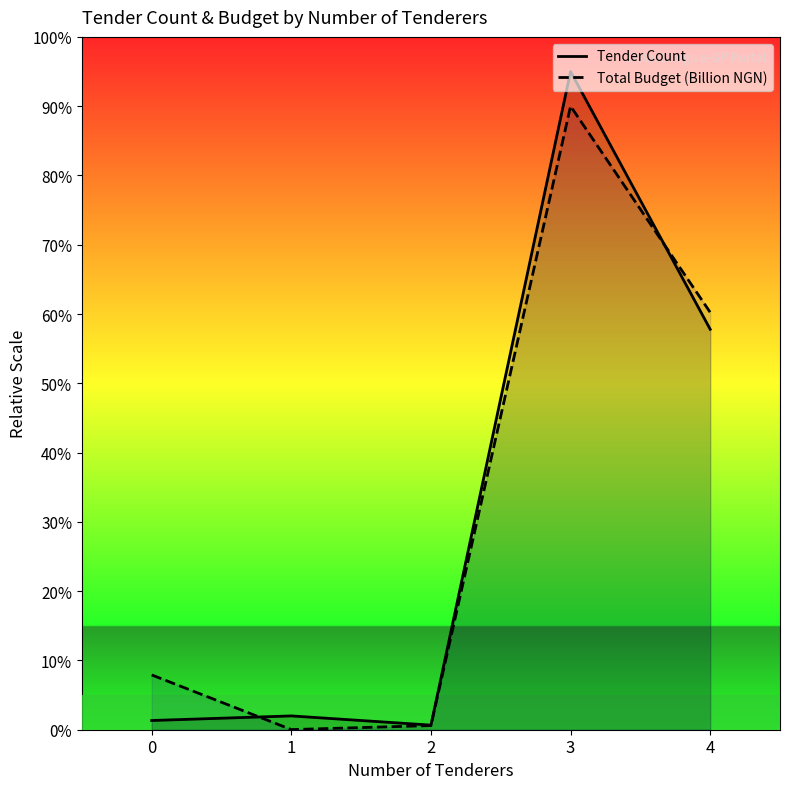

Is it true that Total Budget (Billion NGN) equals 0.6 at 2?

True